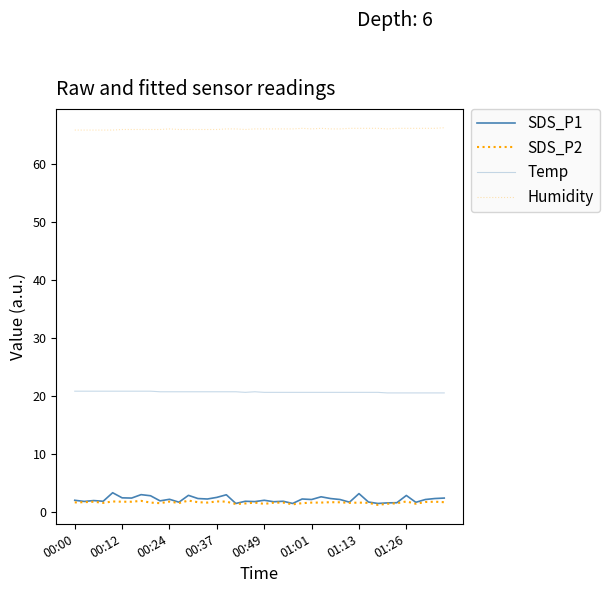

What is the highest value of the Humidity series?

66.2